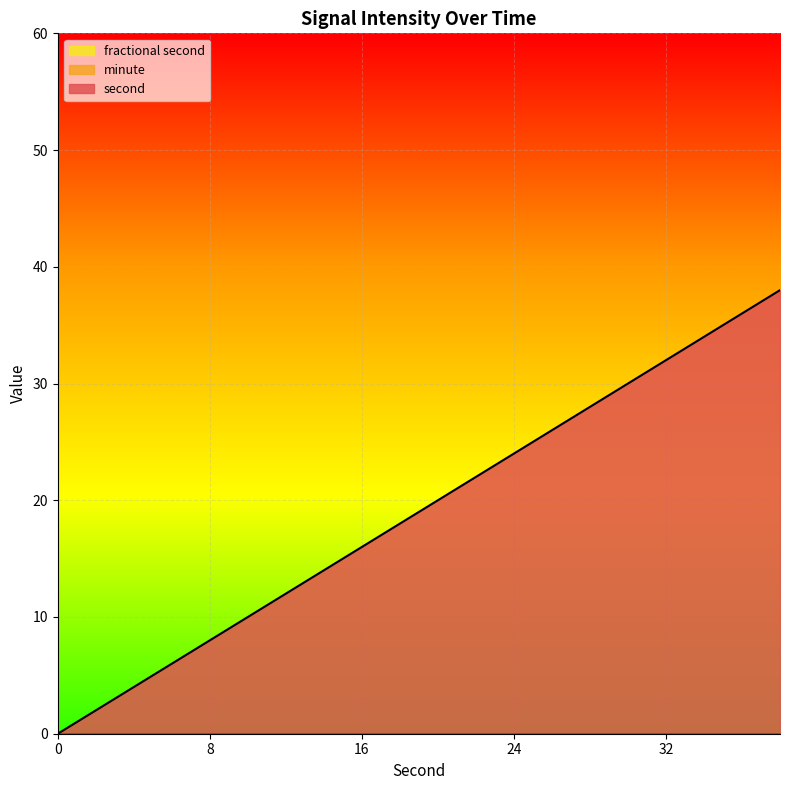

What is the total value across all series at 28?

28